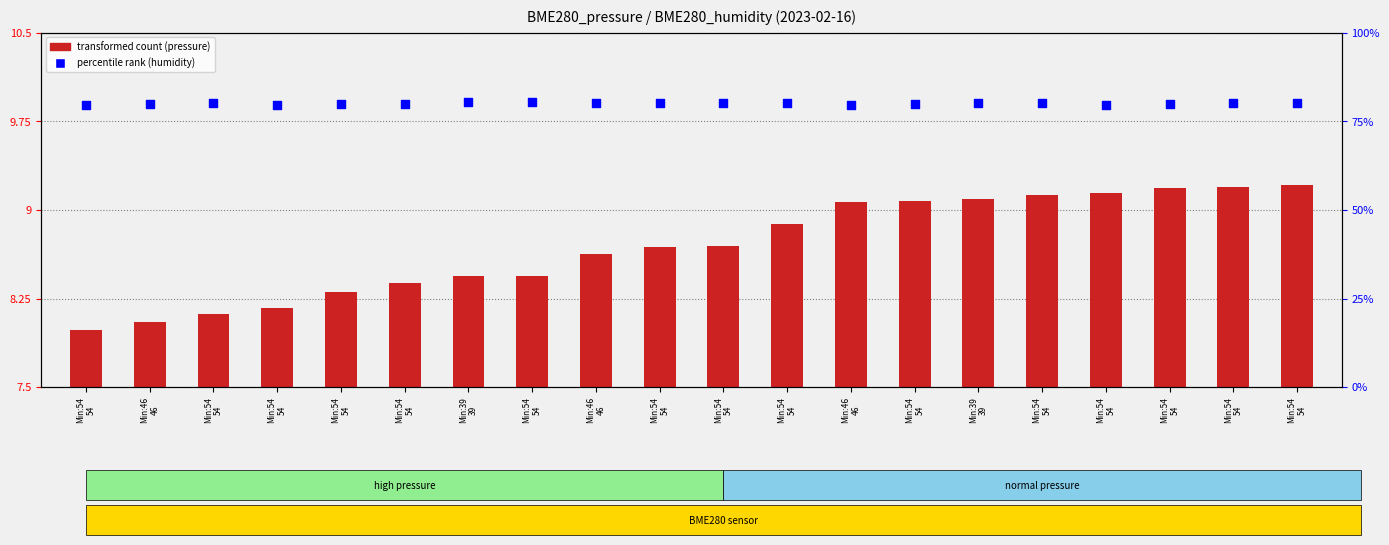

What is the total value across all series at Min:54
54?

87.6